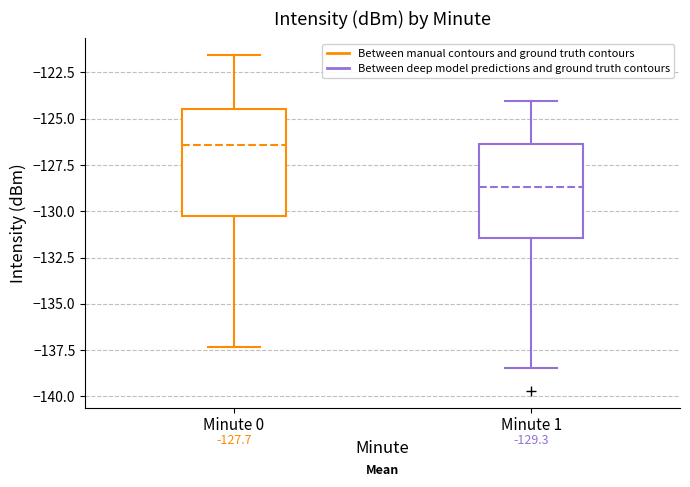

Which box has the lowest median line?

Minute 1